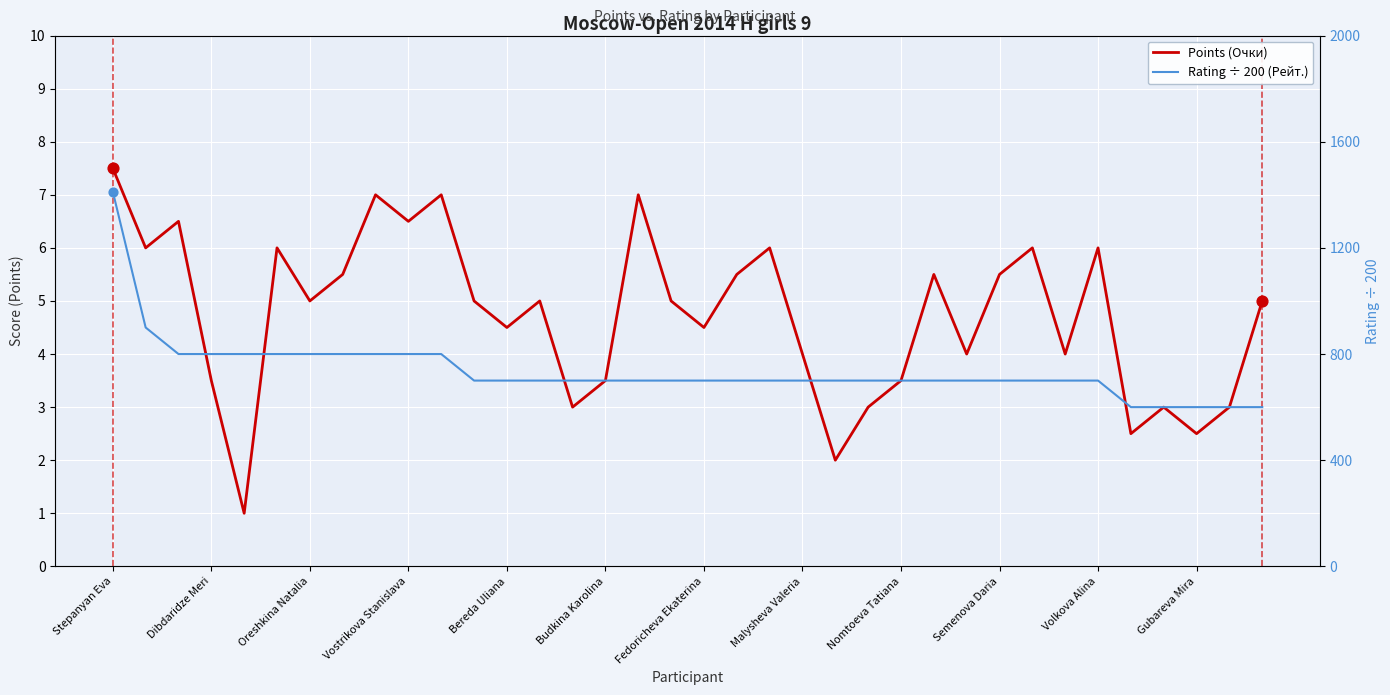

Which series reaches the minimum Y coordinate?

Points (Очки)